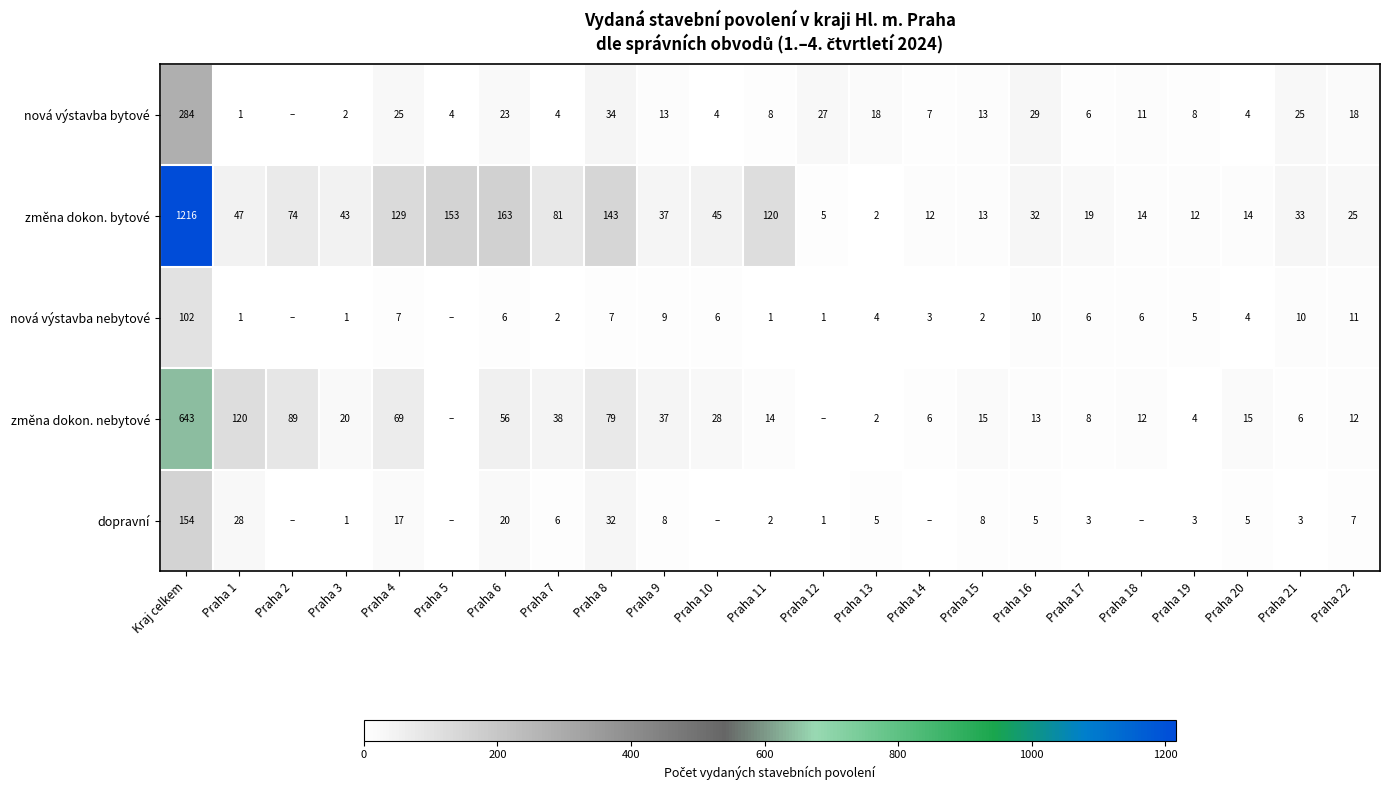

Where is změna dokon. bytové nearest to the value 609?

Praha 6